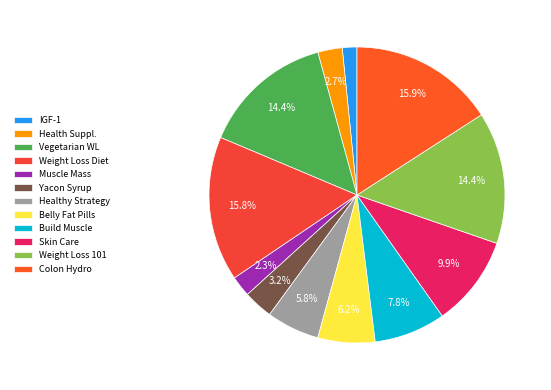

Count the number of slices in the pie.

12